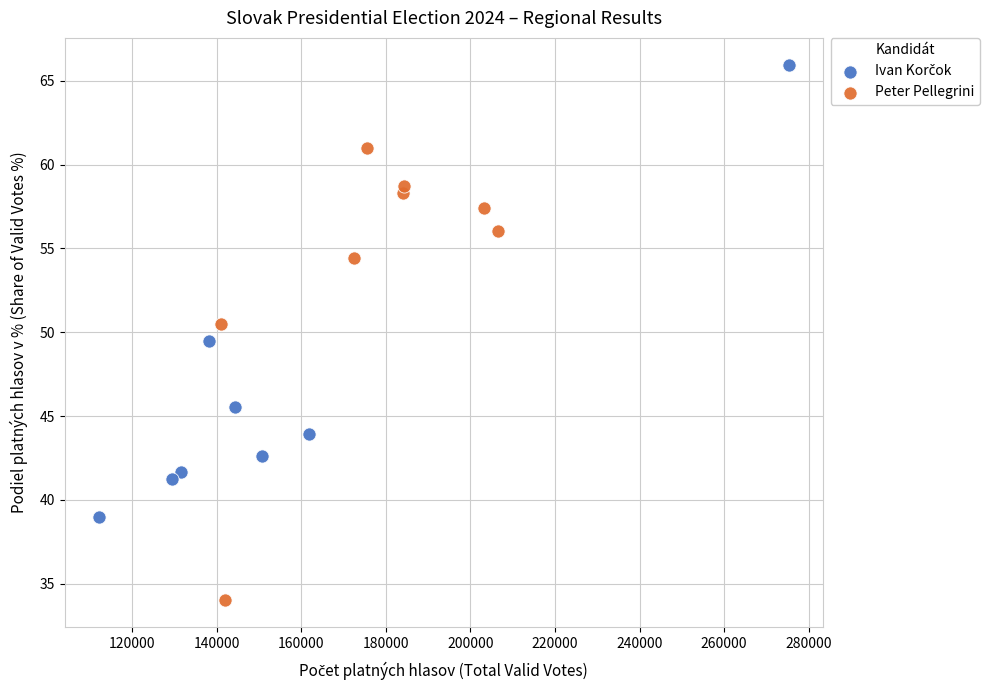

Which series contains the lowest Y value?

Peter Pellegrini